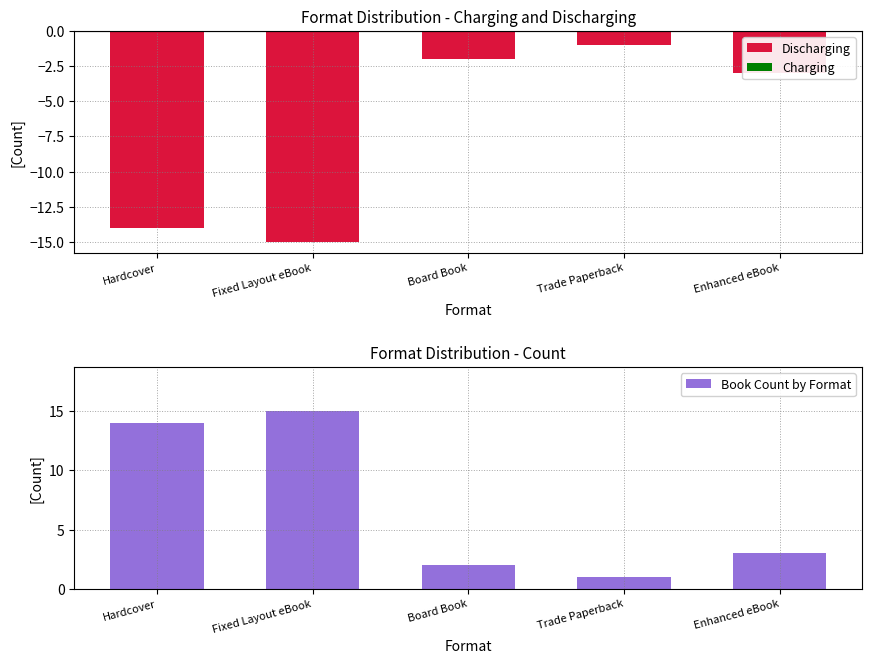

Reading right to left, what are all the values shown in this chart?

Discharging: -3	-1	-2	-15	-14
Charging: 0	0	0	0	0
Book Count by Format: 3	1	2	15	14